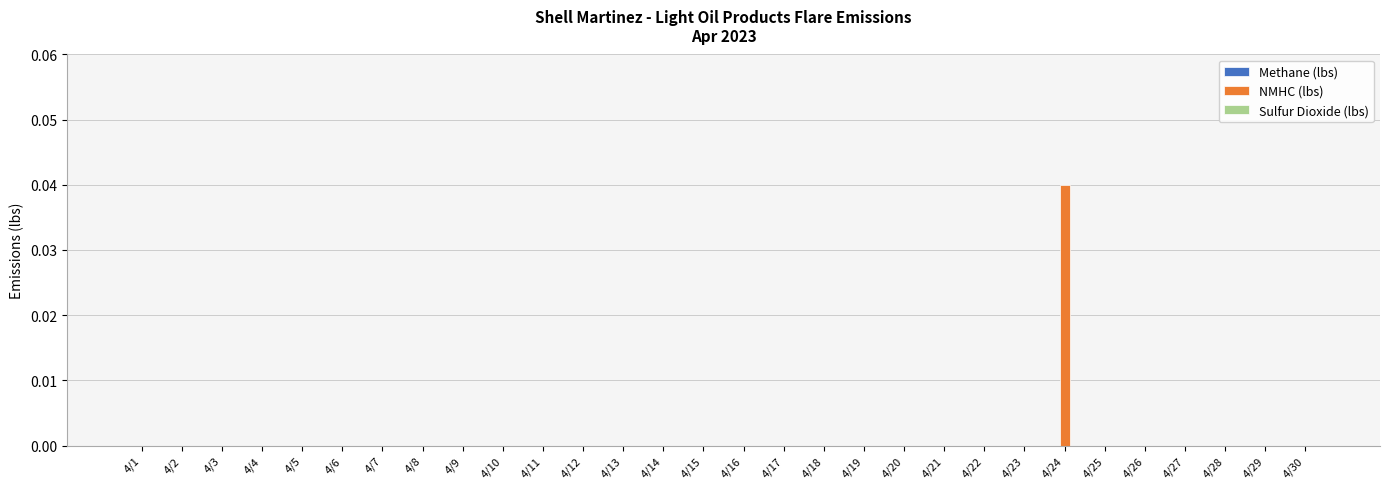

Is it true that the value at 4/27 is 0.0?

True